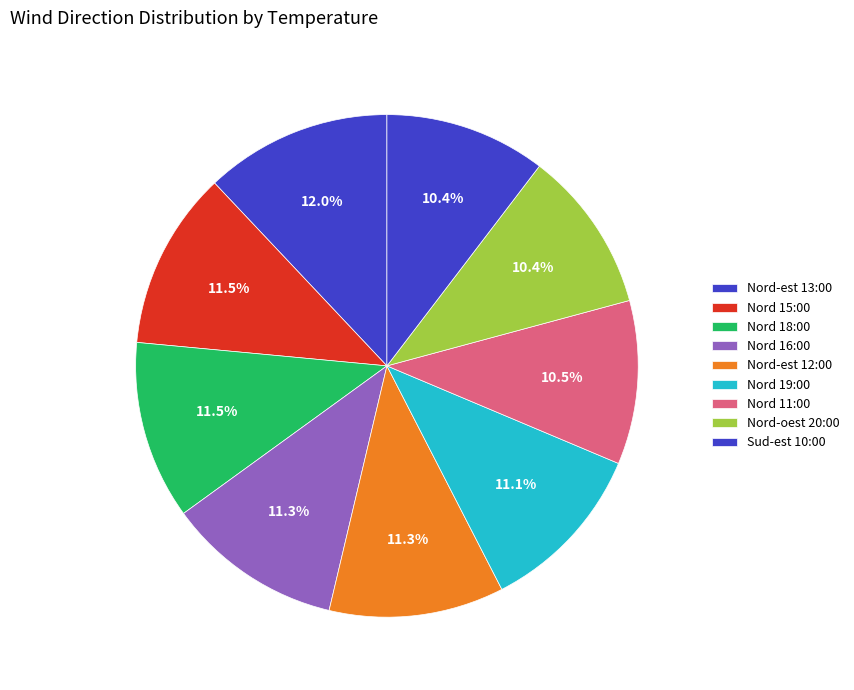

To the nearest percent, what percentage of the pie is Nord 19:00?

11%